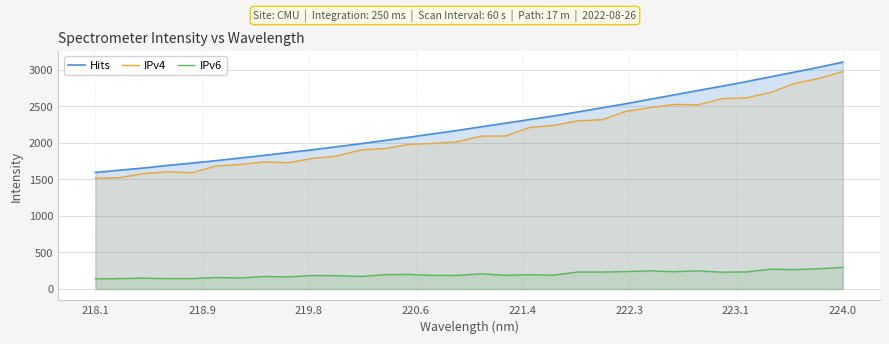

What is the highest value of the Hits series?

3105.2